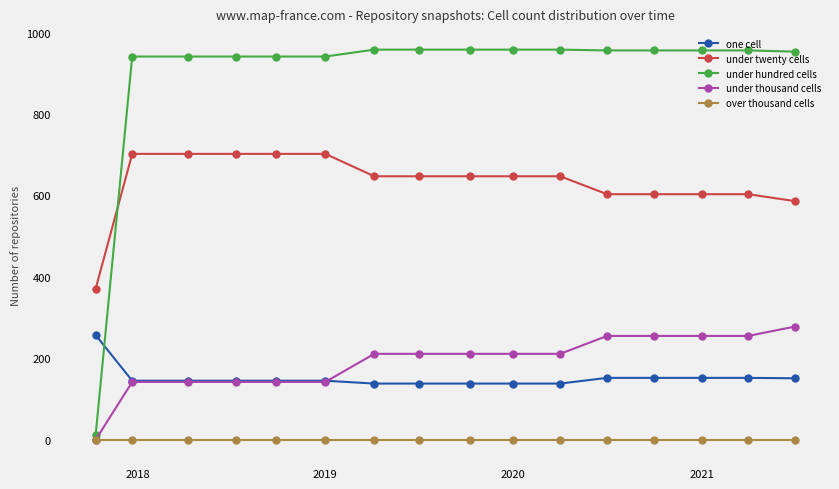

Which series has the largest total across all categories?

under hundred cells